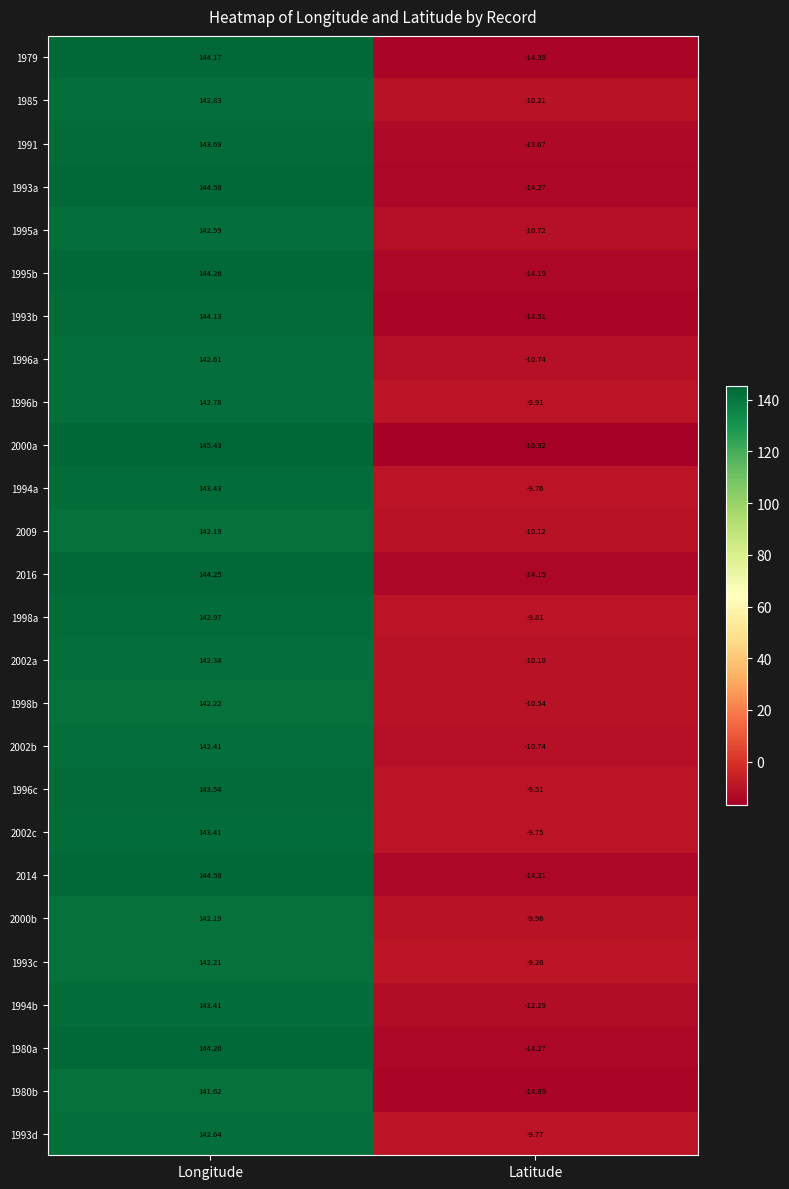

At which category is the sum across all series the highest?

Longitude